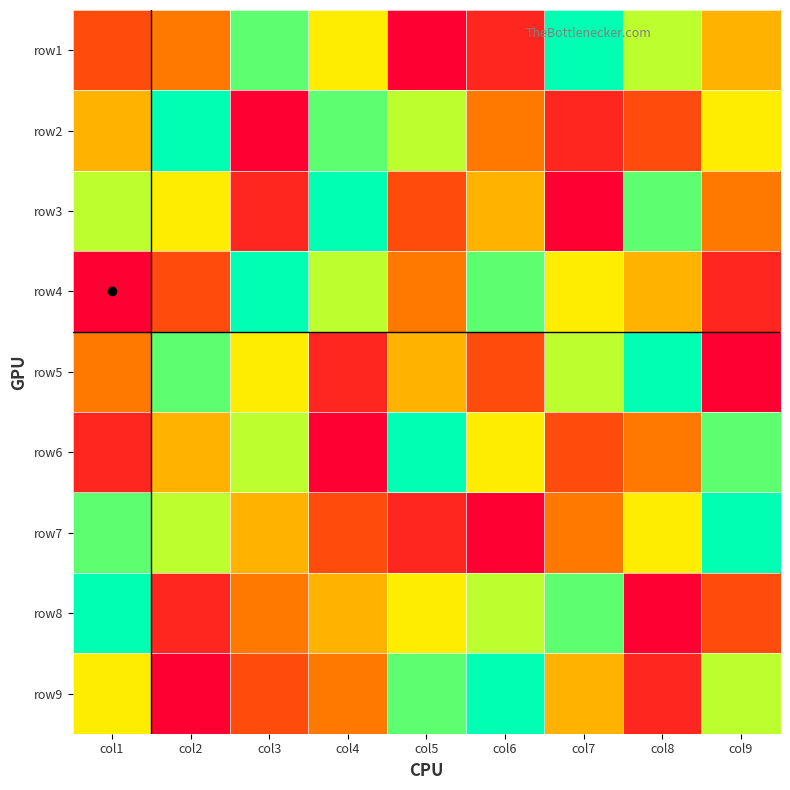

How many data points does each series have?

9